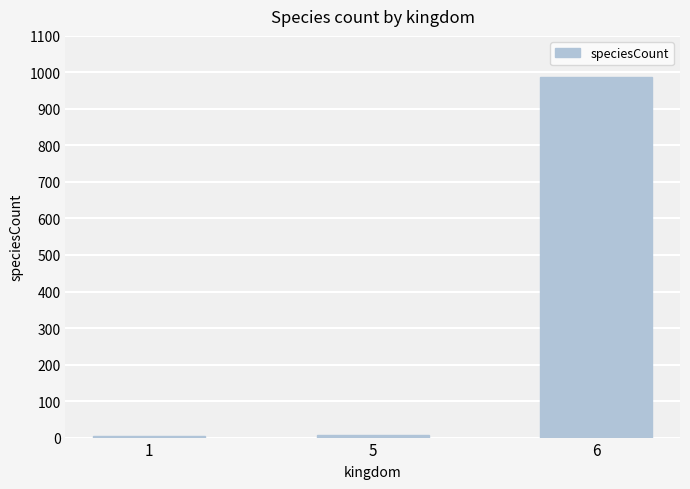

What is the sum of all values?

999